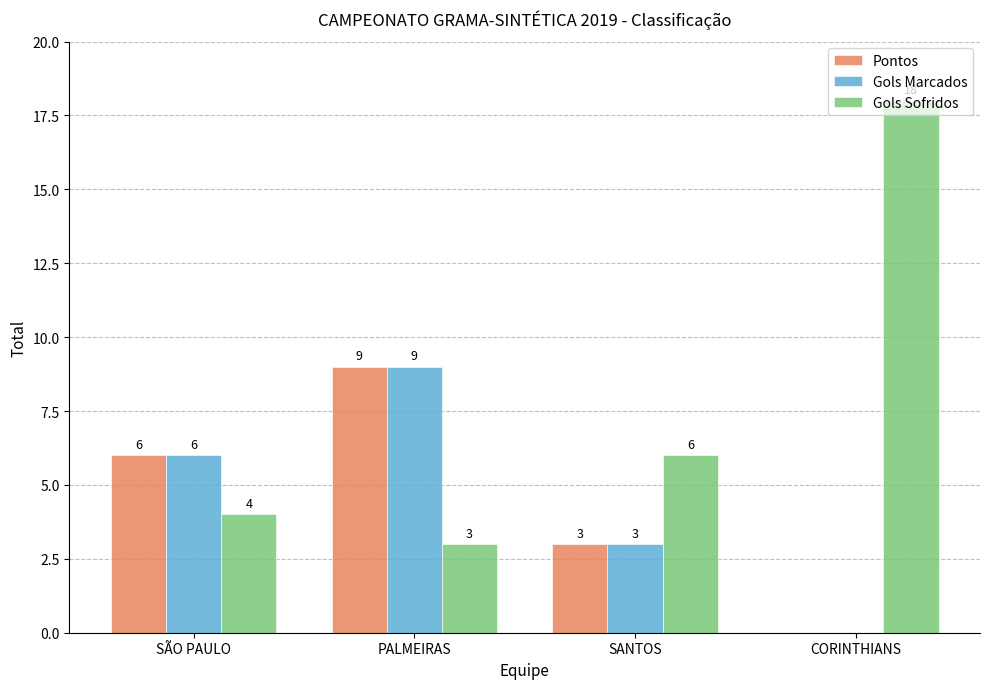

Is the value of Gols Sofridos at PALMEIRAS greater than the value of Gols Marcados at SÃO PAULO?

No